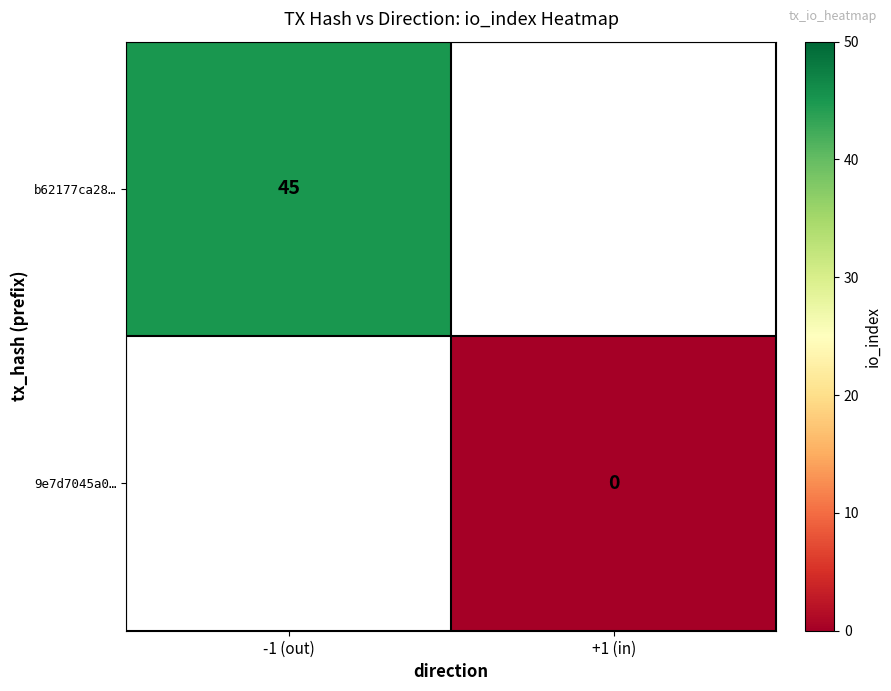

The b62177ca28… series shows 45 at -1 (out). True or false?

True